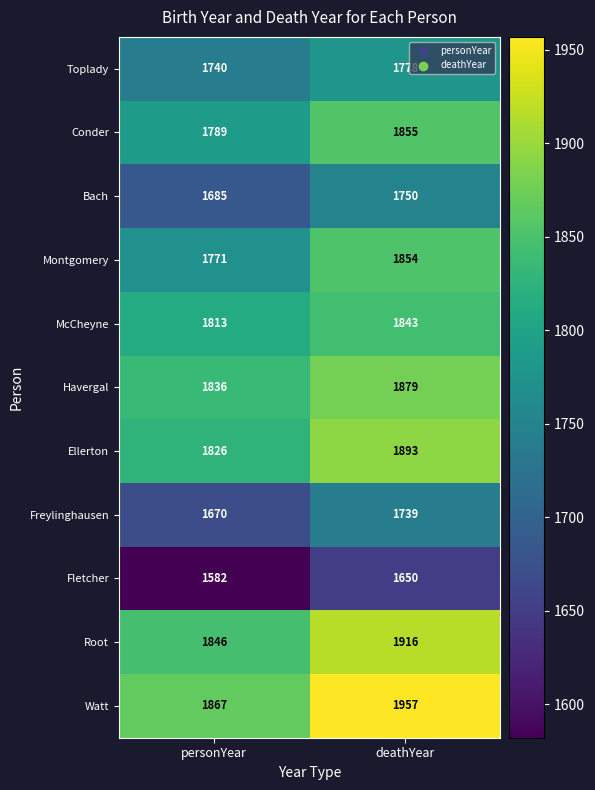

Which series has the widest spread of values?

Watt